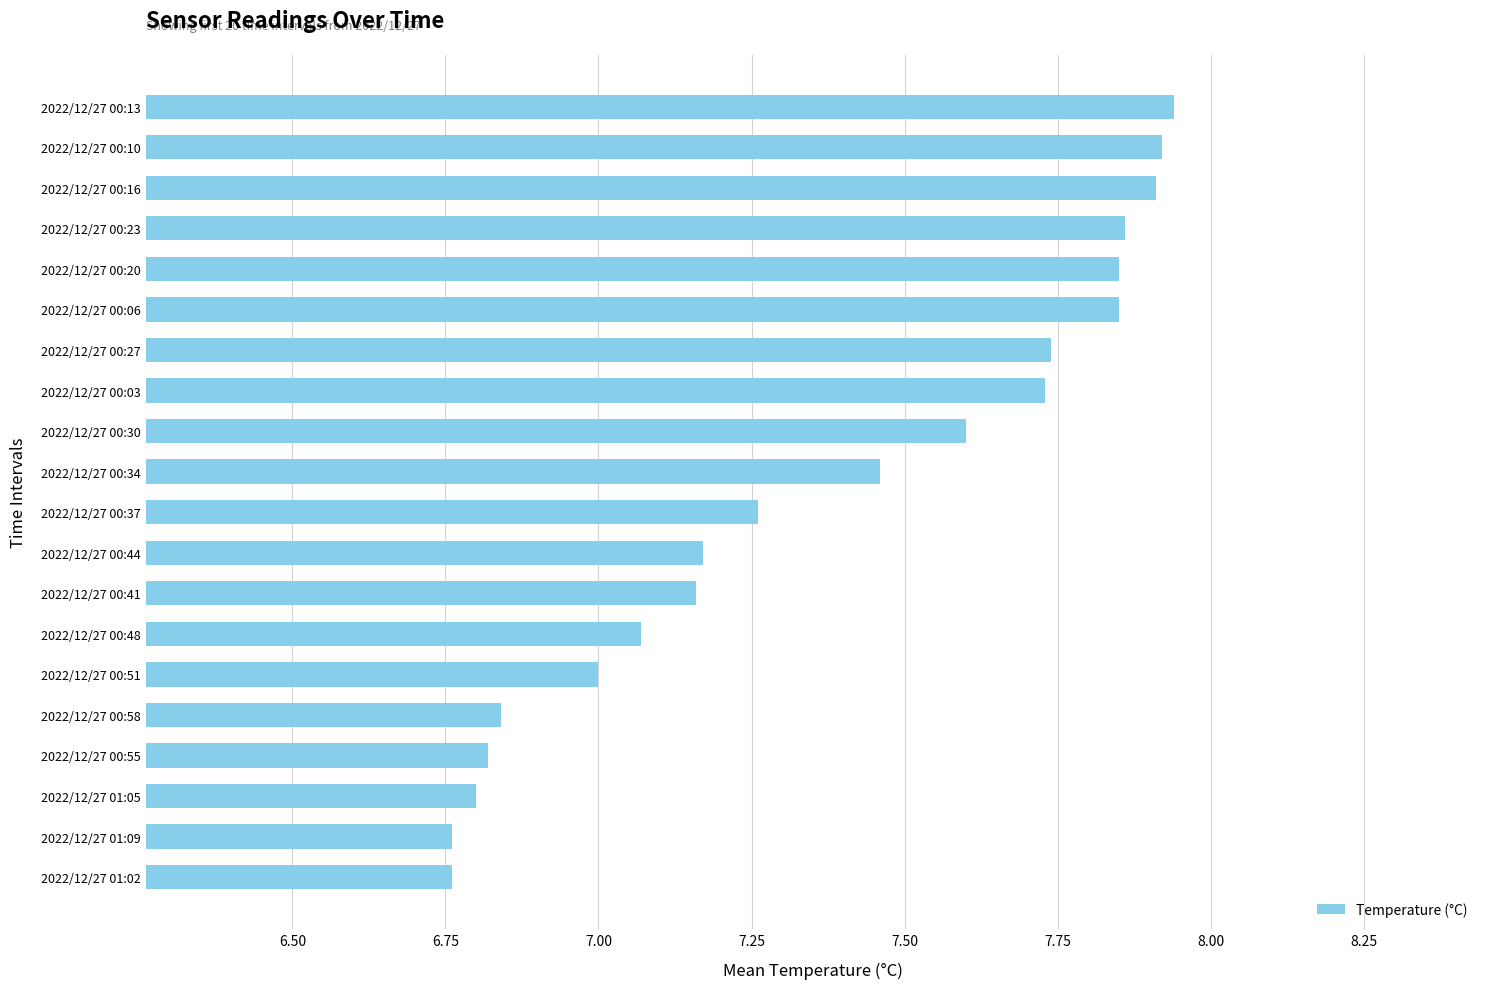

Between 2022/12/27 00:03 and 2022/12/27 00:20, which is larger?

2022/12/27 00:20